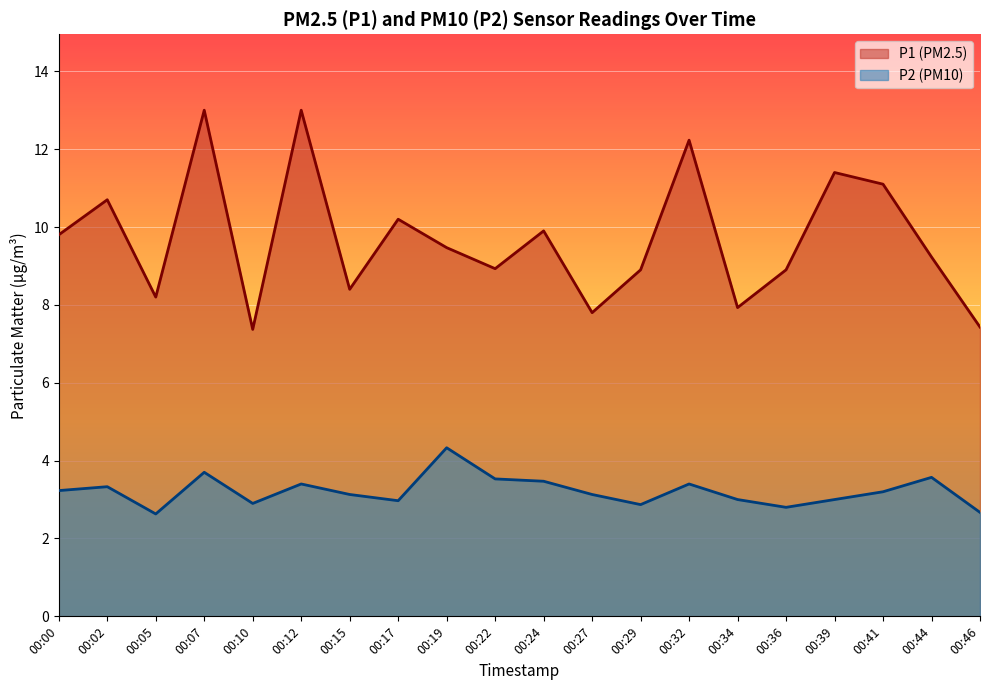

Does the chart display data point markers on the line(s)?

No